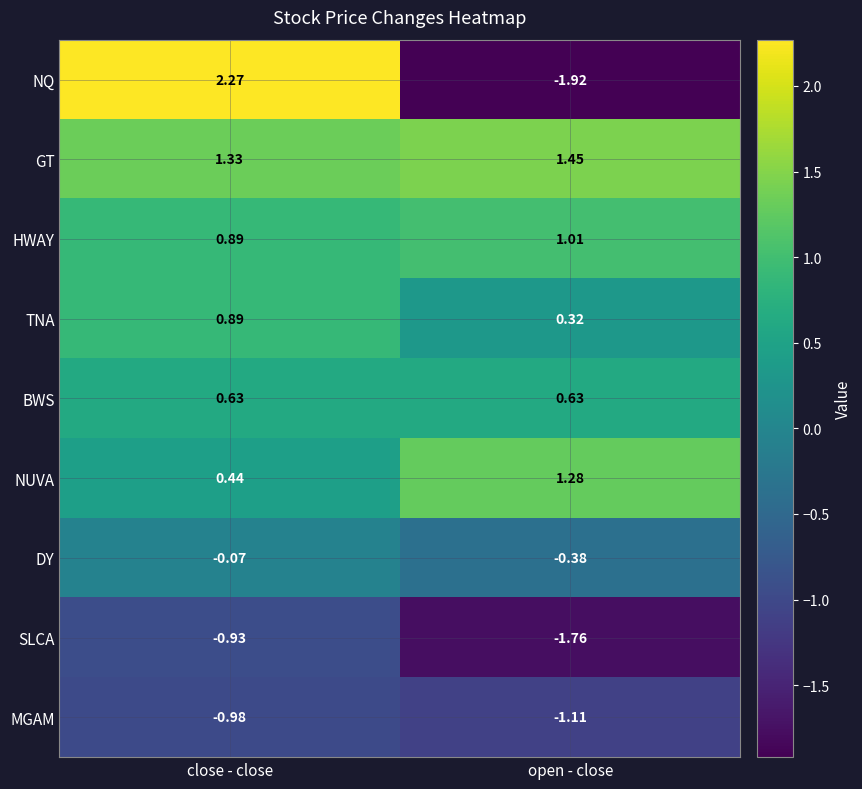

At which category does the chart reach its peak across all series?

close - close